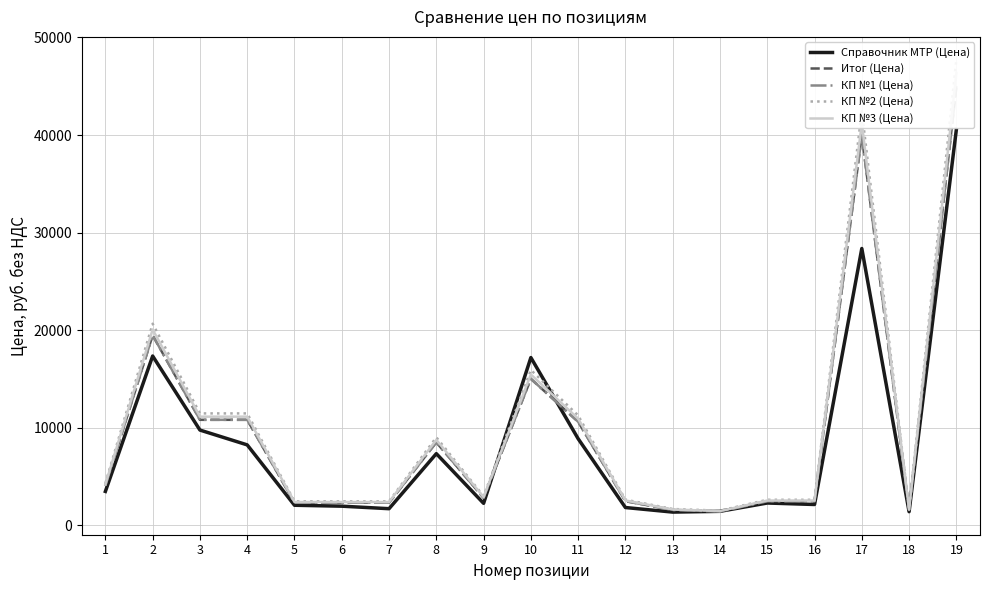

What is the smallest value displayed?

1338.7